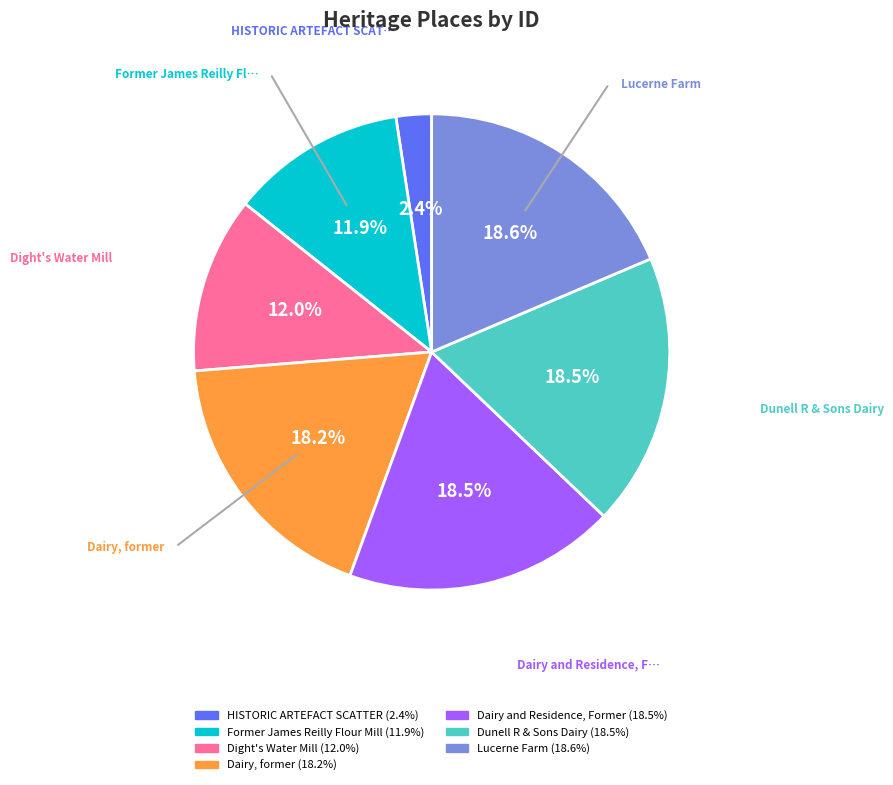

What portion of the pie excludes Former James Reilly Flour Mill?

88.1%